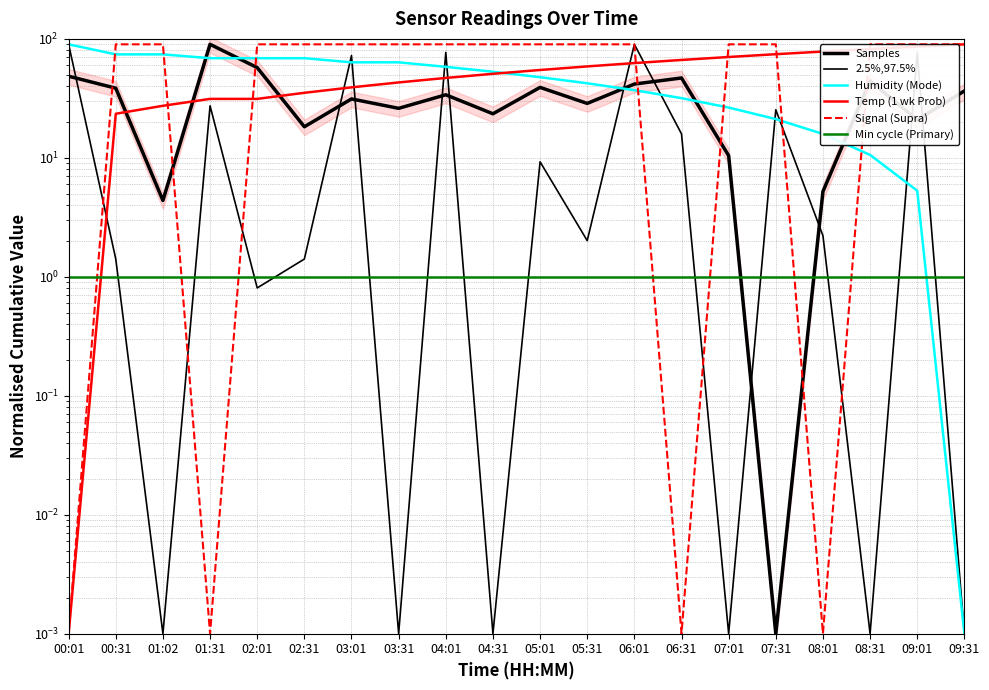

What is the label of the 3rd point from the left?

01:02